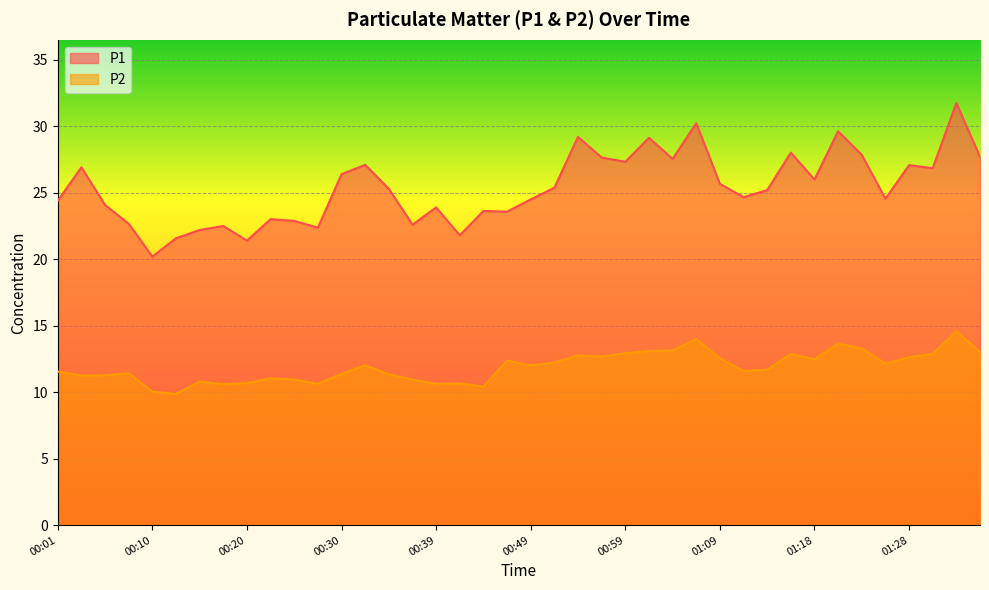

What is the maximum value shown in the chart?

31.8